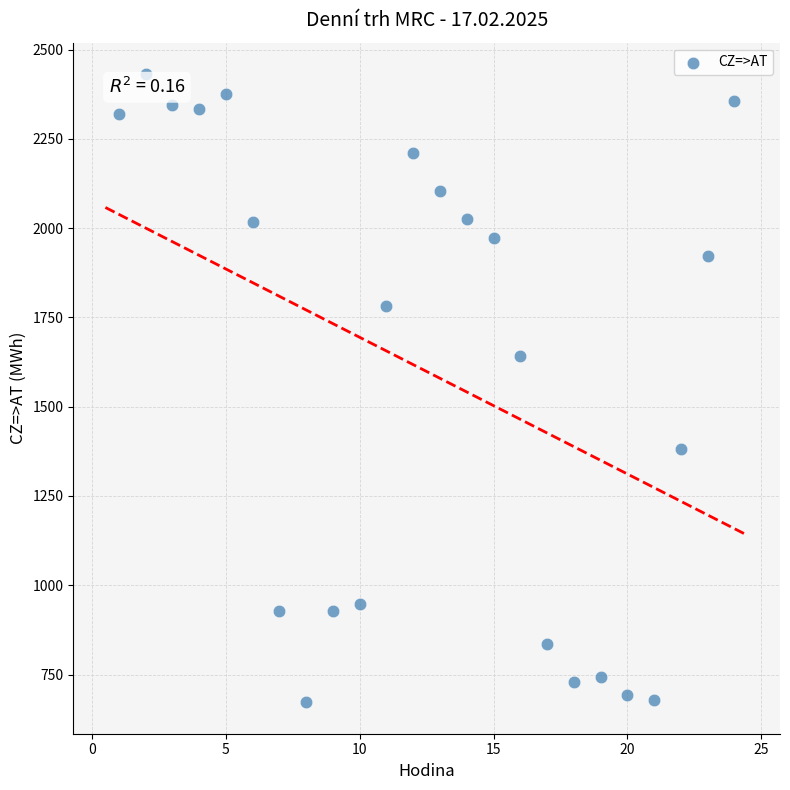

What Y value in the scatter plot is closest to 1551?

1641.8